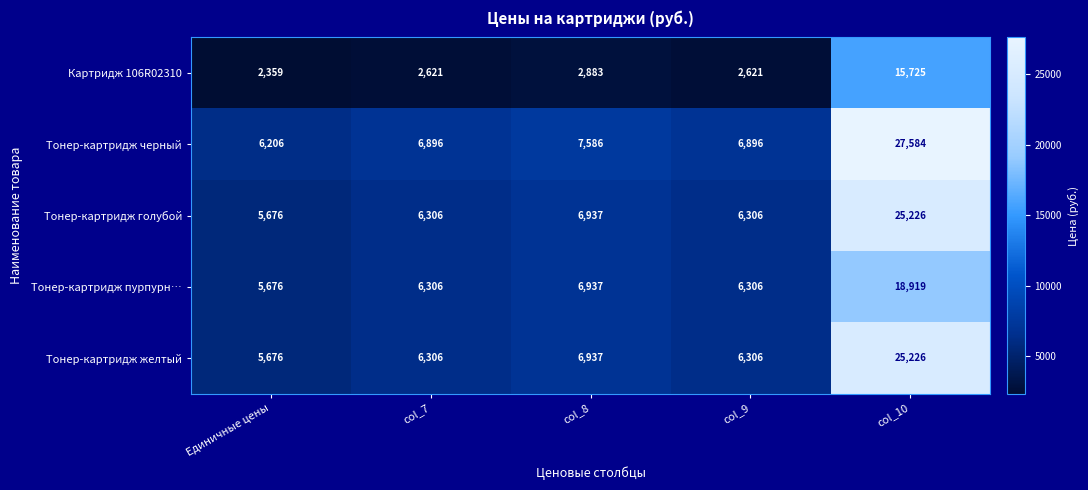

Which label corresponds to the smallest value in the chart?

Единичные цены